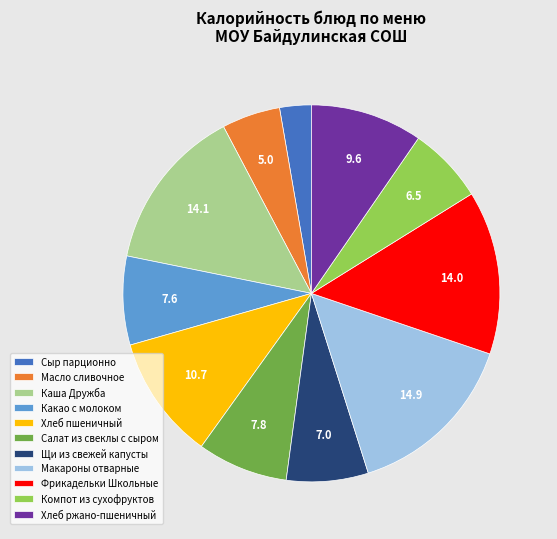

Which category has the biggest portion of the pie?

Макароны отварные